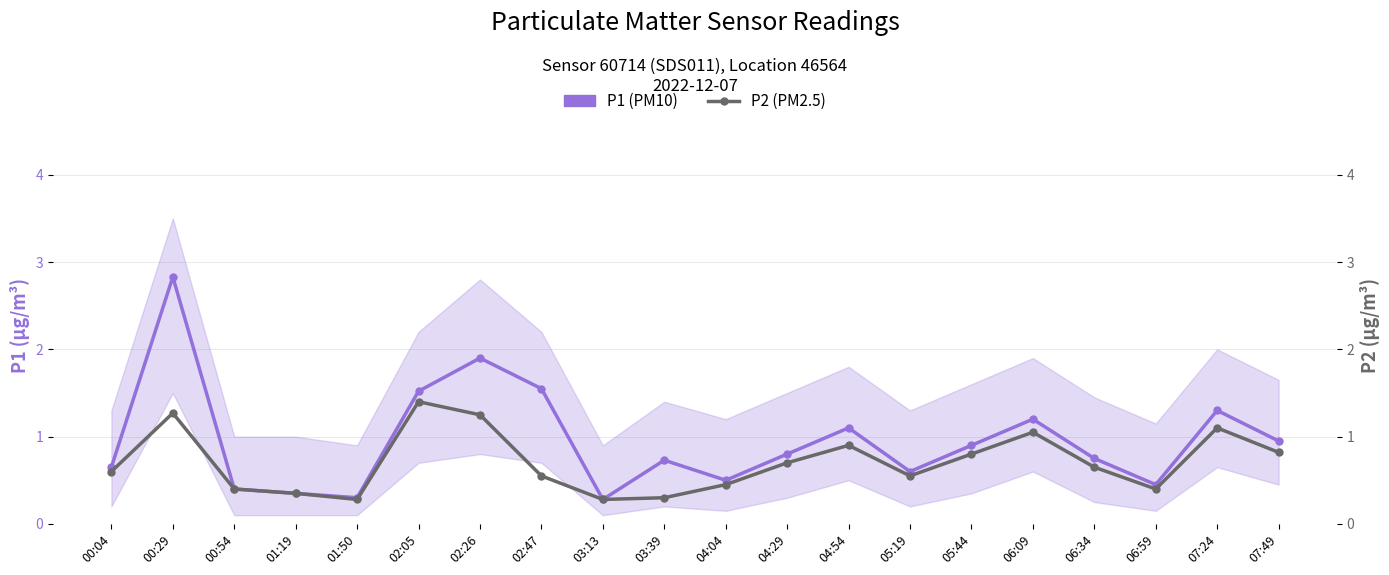

True or false: P1 (PM10) has more than 1 points higher than both neighbors.

True